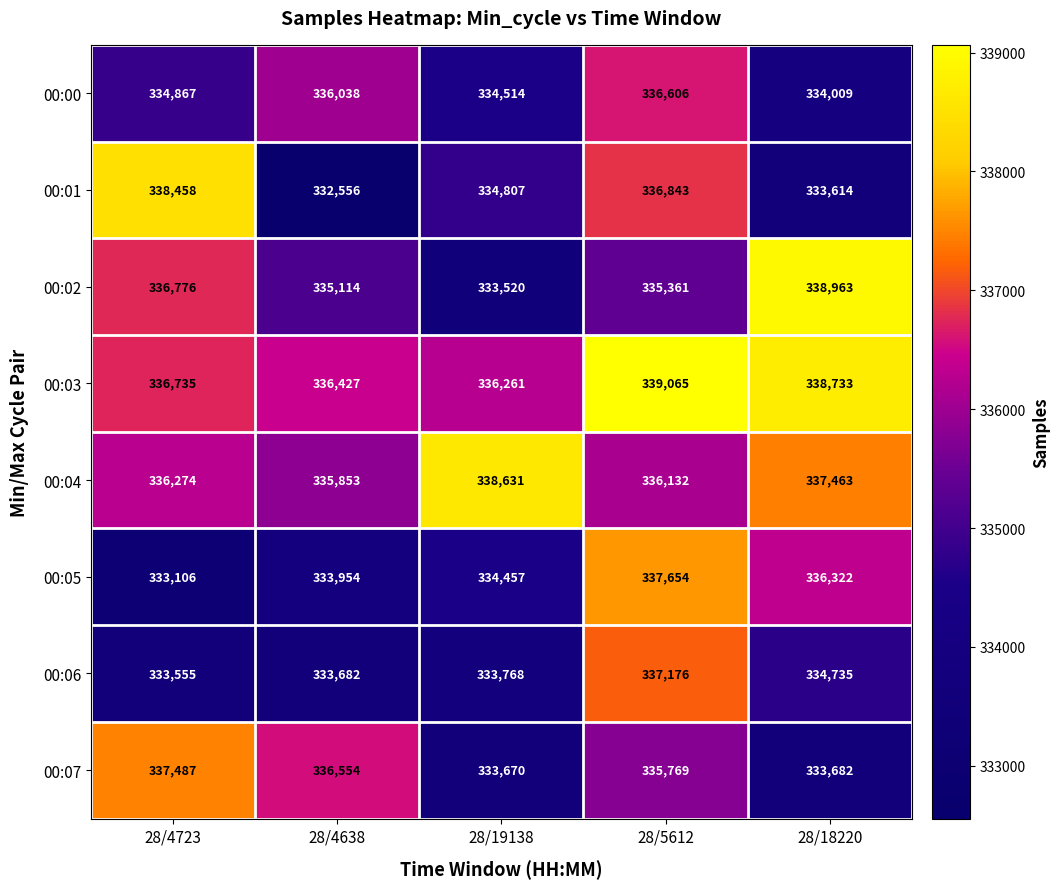

Is it true that 00:00 equals 336606 at 28/5612?

True